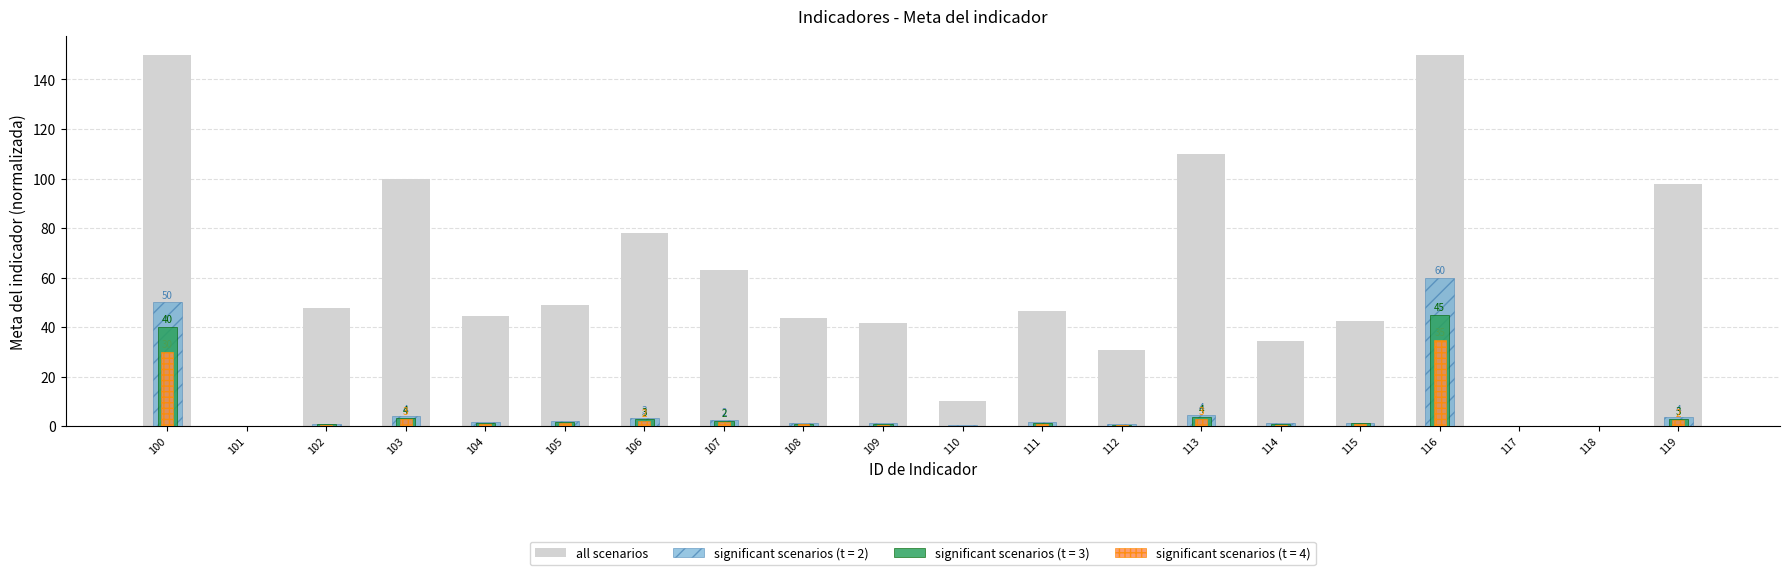

List the labels in order of value, largest first.

100, 116, 113, 103, 119, 106, 107, 105, 102, 111, 104, 108, 115, 109, 114, 112, 110, 101, 117, 118